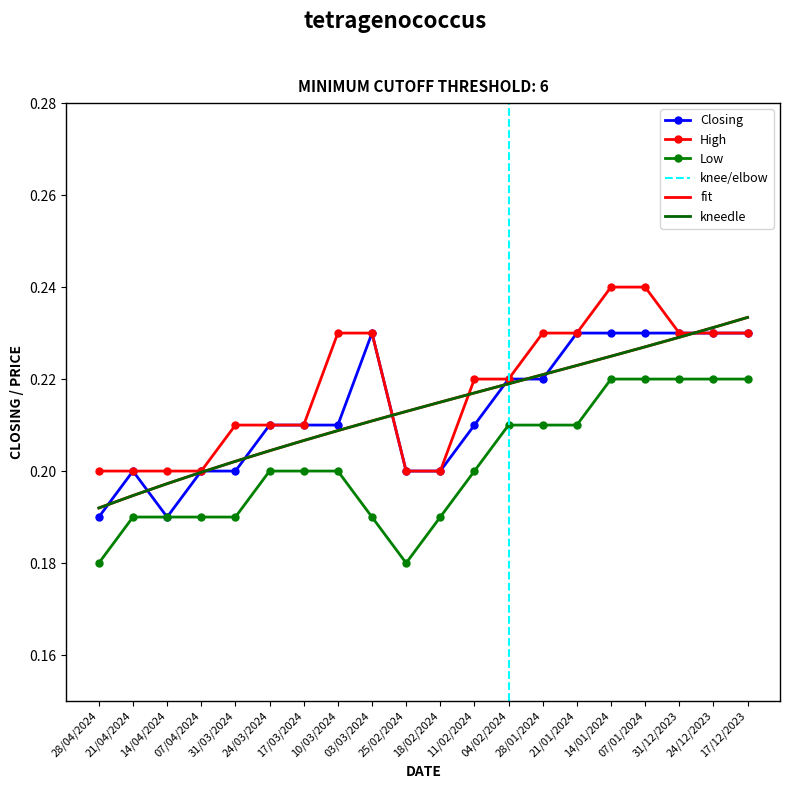

True or false: Closing has a value of 0.2 at 31/03/2024.

True